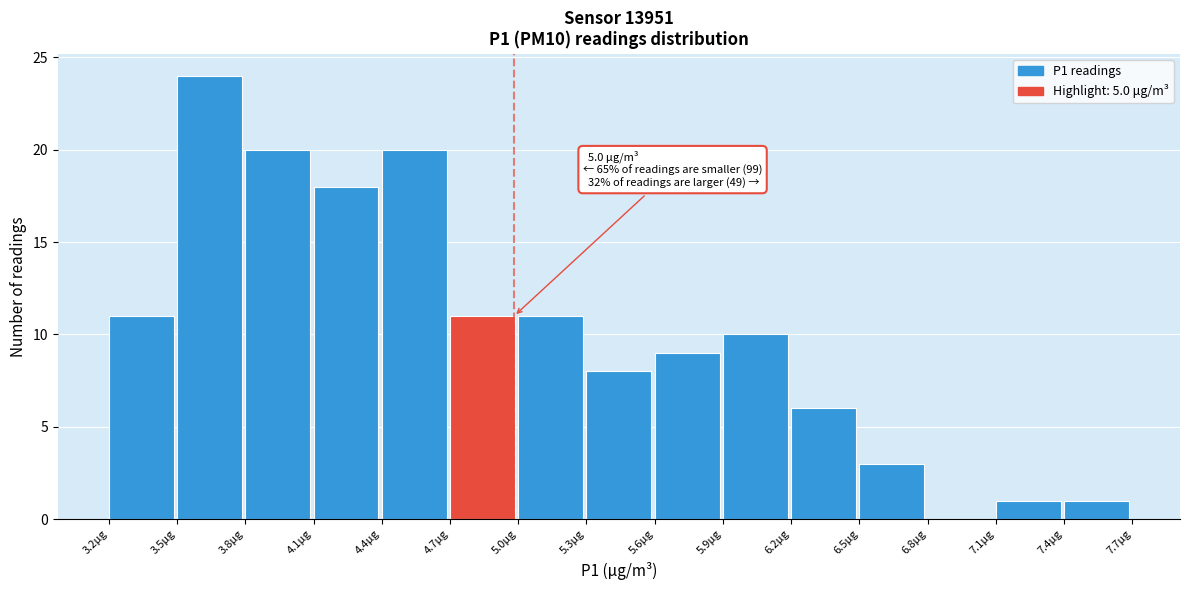

Which range on the x-axis has the tallest bar?

3.55 to 3.85